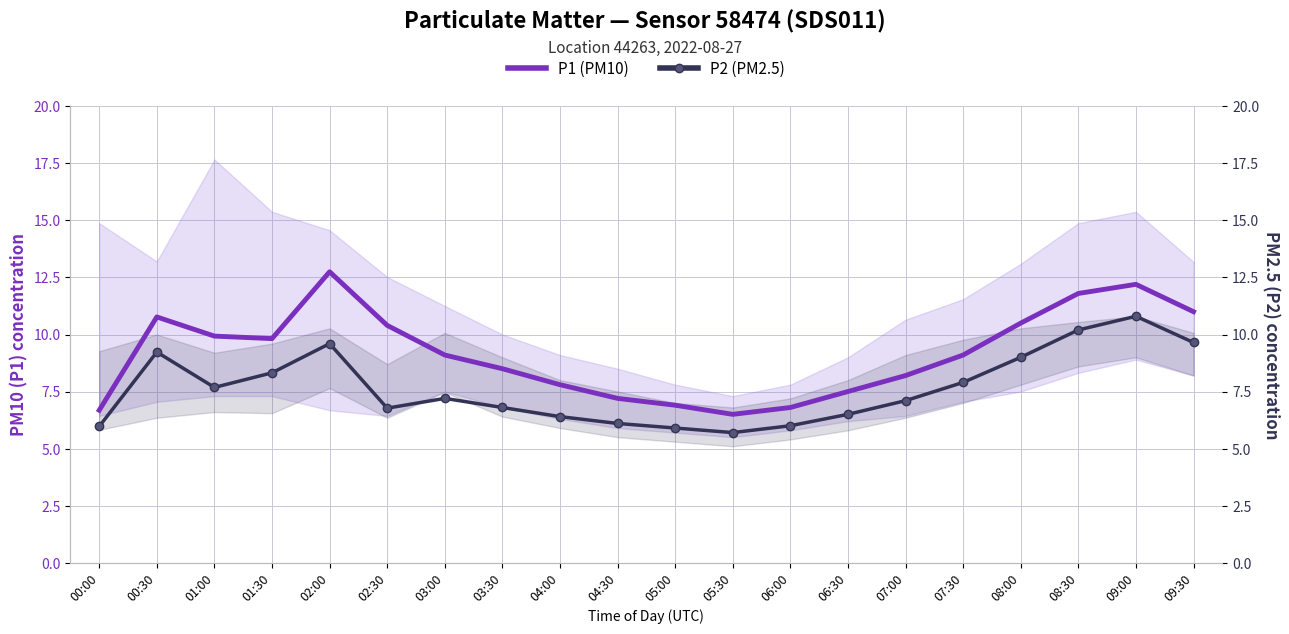

Reading right to left, what are all the values shown in this chart?

P1 (PM10): 11.0	12.2	11.8	10.5	9.1	8.2	7.5	6.8	6.5	6.9	7.2	7.8	8.5	9.1	10.4	12.8	9.8	9.9	10.8	6.7
P2 (PM2.5): 9.7	10.8	10.2	9.0	7.9	7.1	6.5	6.0	5.7	5.9	6.1	6.4	6.8	7.2	6.8	9.6	8.3	7.7	9.2	6.0